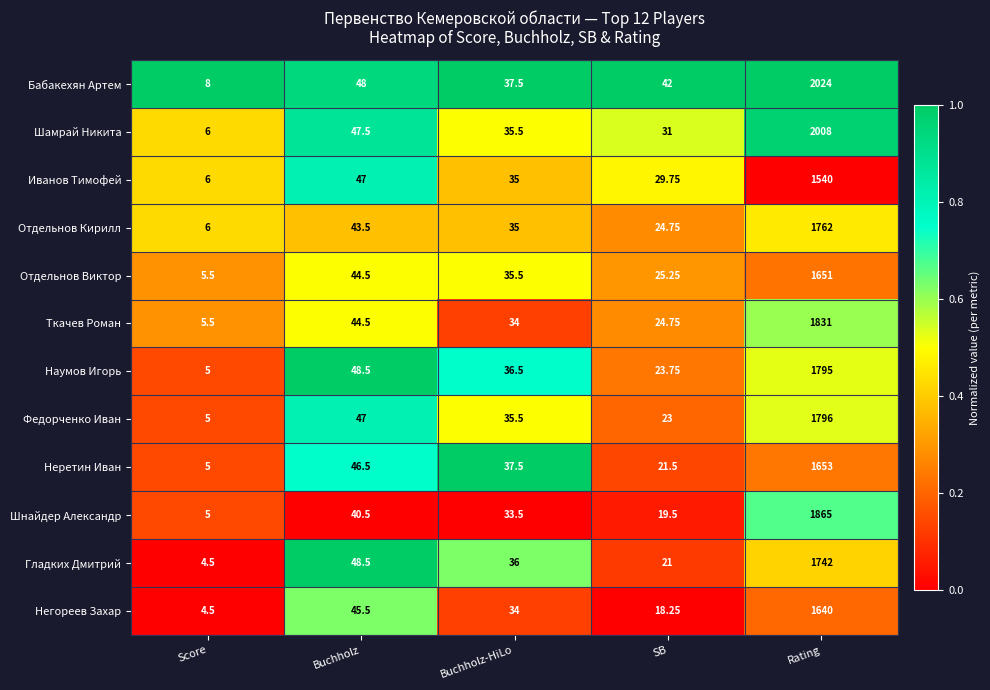

Rank the series at Rating from lowest to highest value.

Иванов Тимофей, Негореев Захар, Отдельнов Виктор, Неретин Иван, Гладких Дмитрий, Отдельнов Кирилл, Наумов Игорь, Федорченко Иван, Ткачев Роман, Шнайдер Александр, Шамрай Никита, Бабакехян Артем